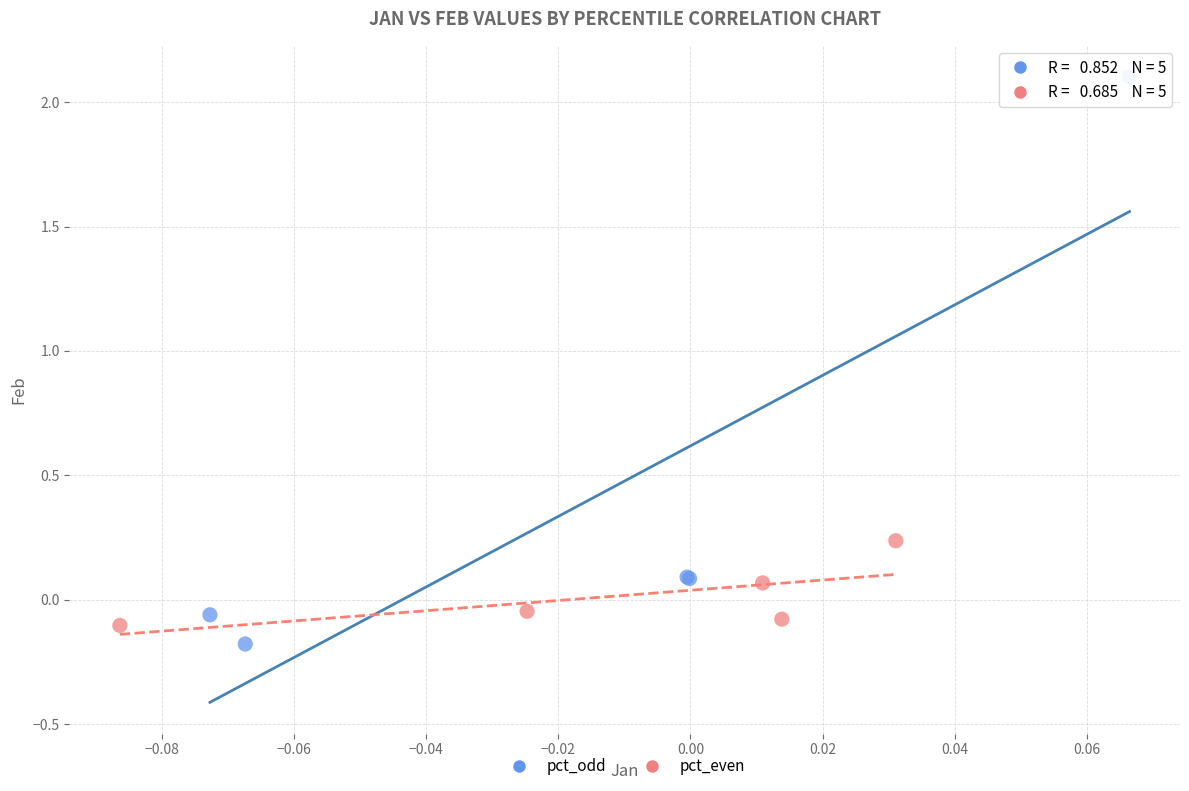

Which series contains the highest Y value?

pct_odd